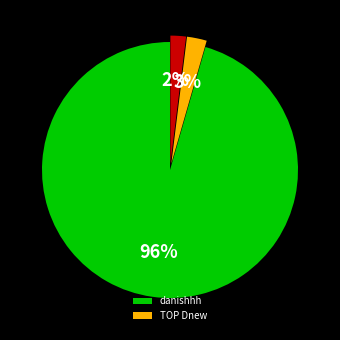

How many segments does this pie chart have?

3